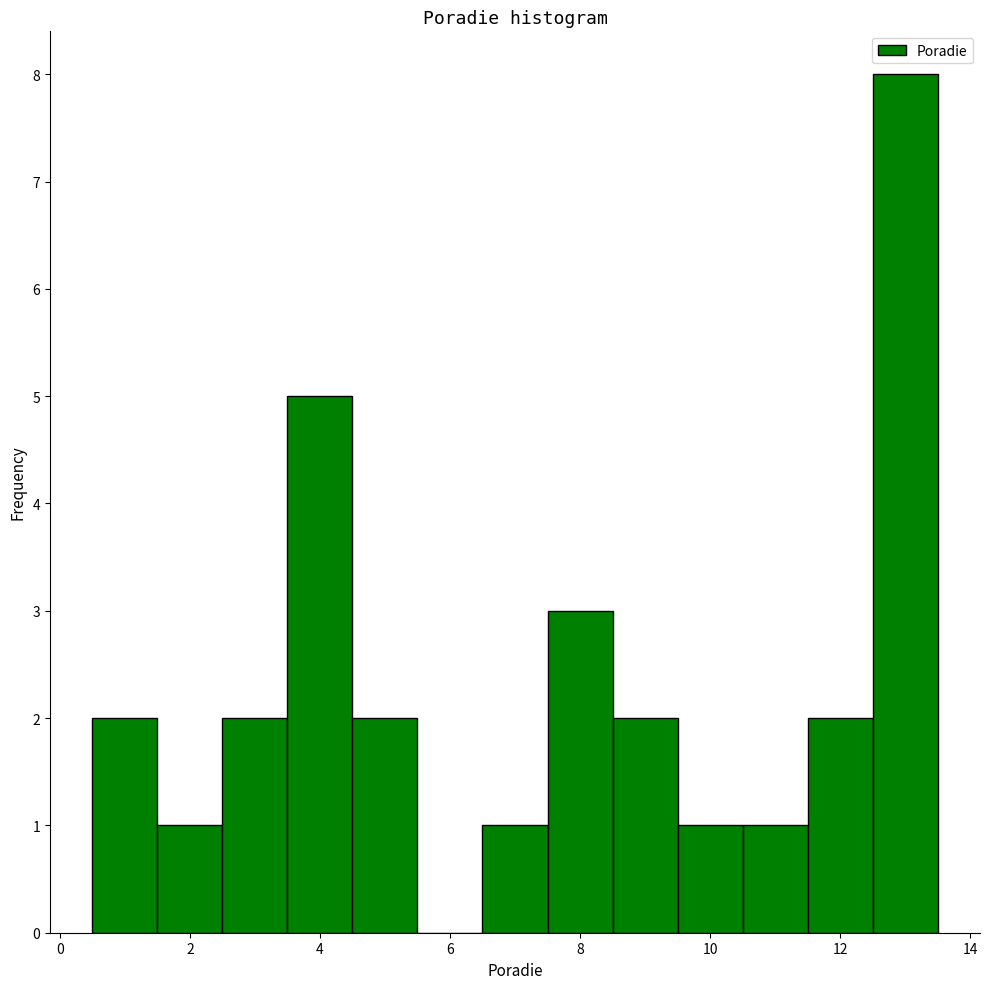

Which range on the x-axis has the tallest bar?

12.5 to 13.5